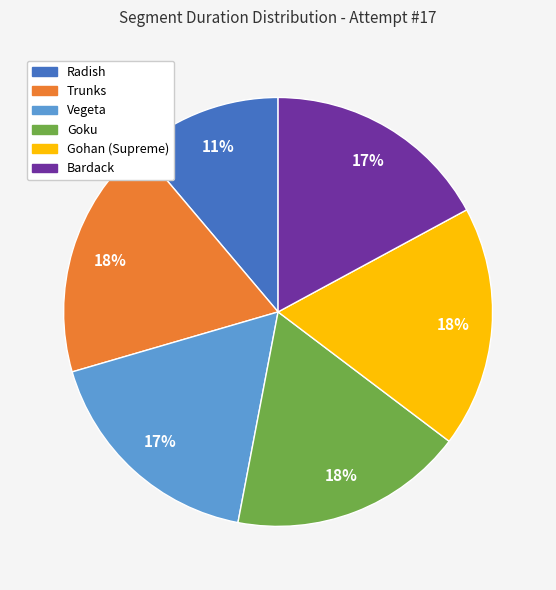

Does Radish account for over 50% of the chart?

No